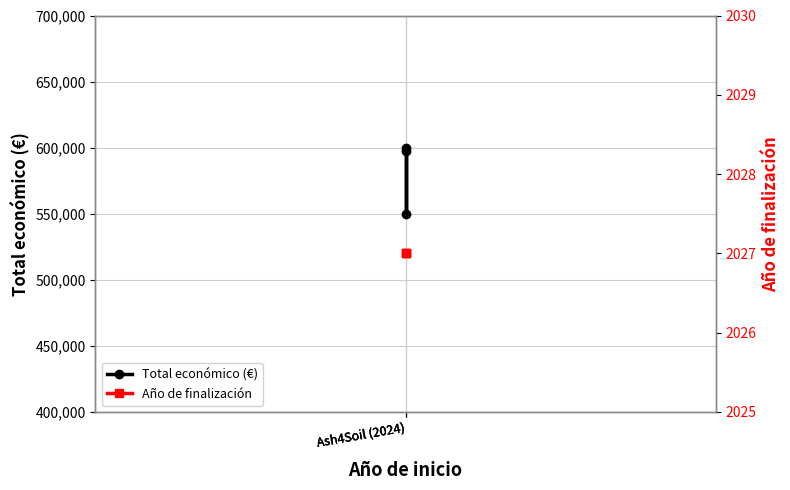

The value of Total económico (€) at Ash4Soil (2024) is 228204. True or false?

False